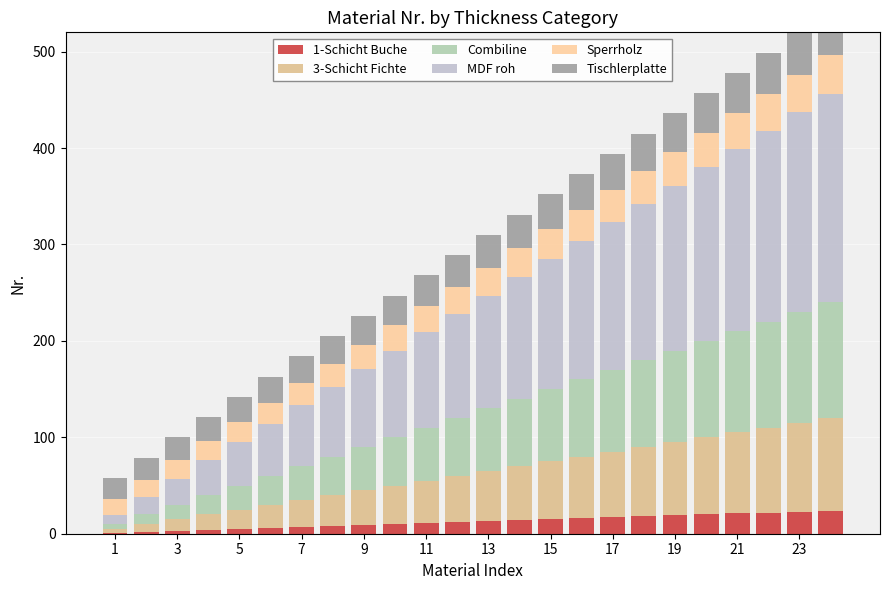

What is the lowest value of the 3-Schicht Fichte series?

4